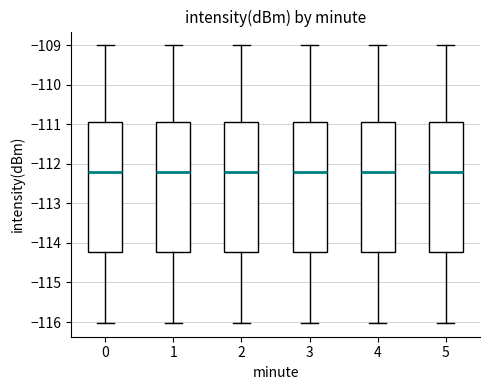

Where does the upper whisker of the box at x = 5 end on the y-axis? The values are not printed on the chart, so give them approximately, as read against the axis.

-109.0